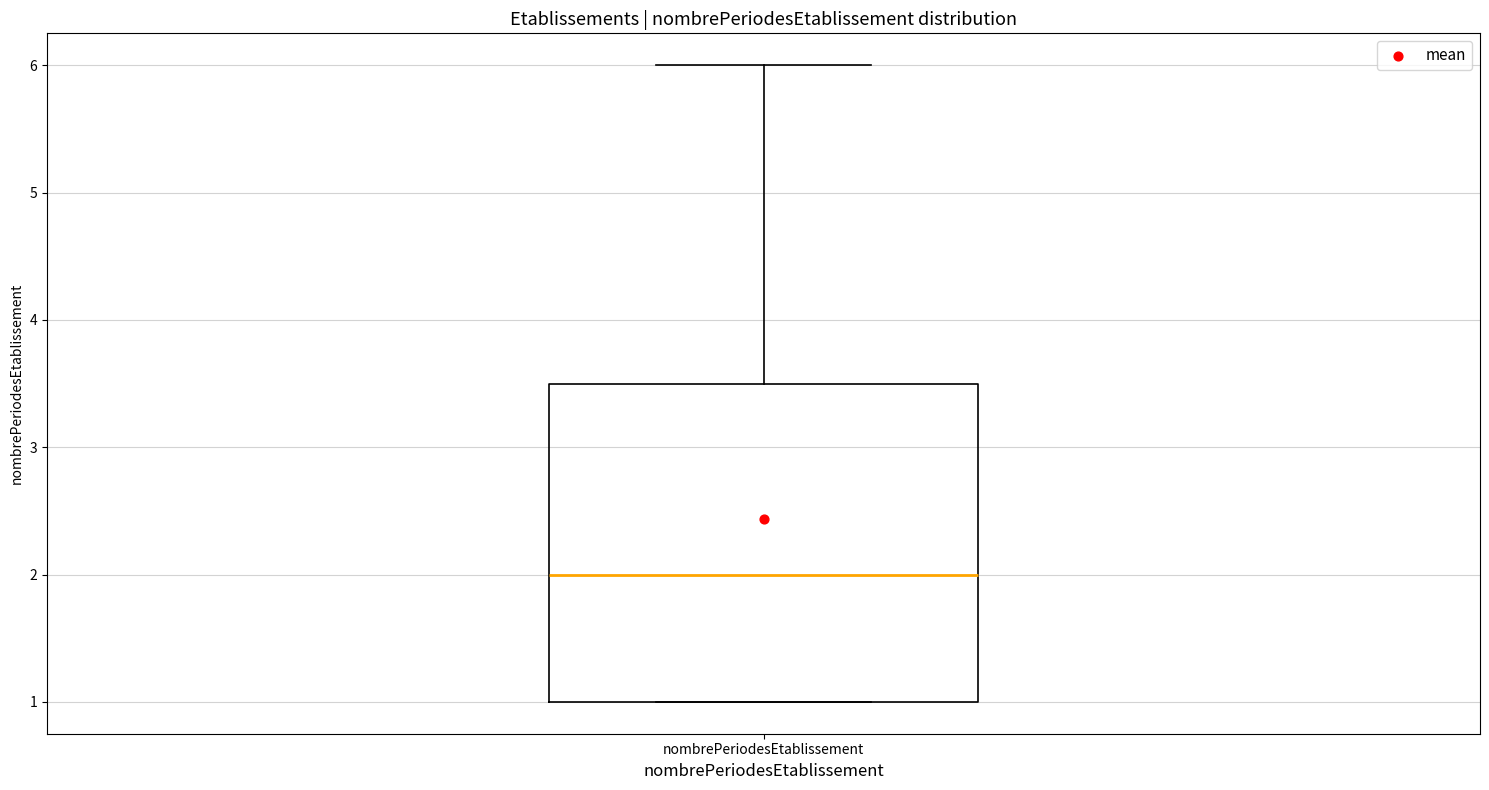

Read this box plot against the y-axis: the position of the median line, the range covered by the box, and the ends of both whiskers. The values are not printed on the chart, so give them approximately, as read against the axis.

median 2.0, box 1.0 to 3.5, whiskers 1.0 to 6.0